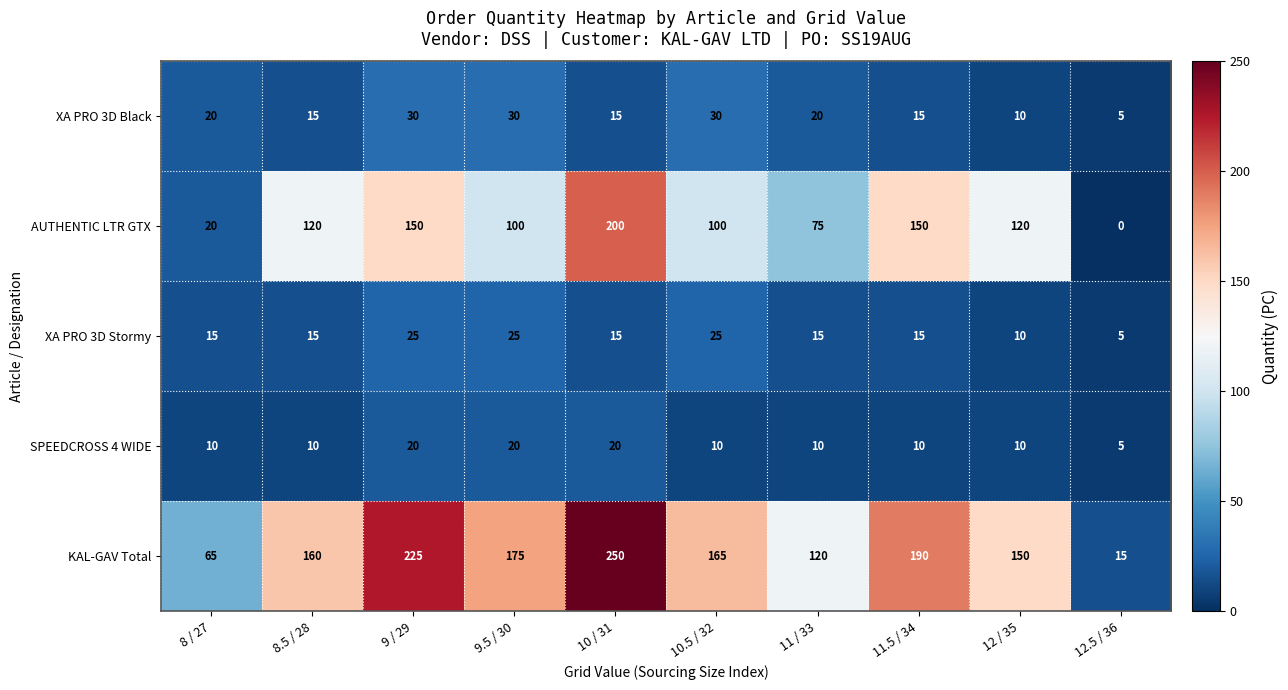

List the series in order of their peak value, highest first.

KAL-GAV Total, AUTHENTIC LTR GTX, XA PRO 3D Black, XA PRO 3D Stormy, SPEEDCROSS 4 WIDE